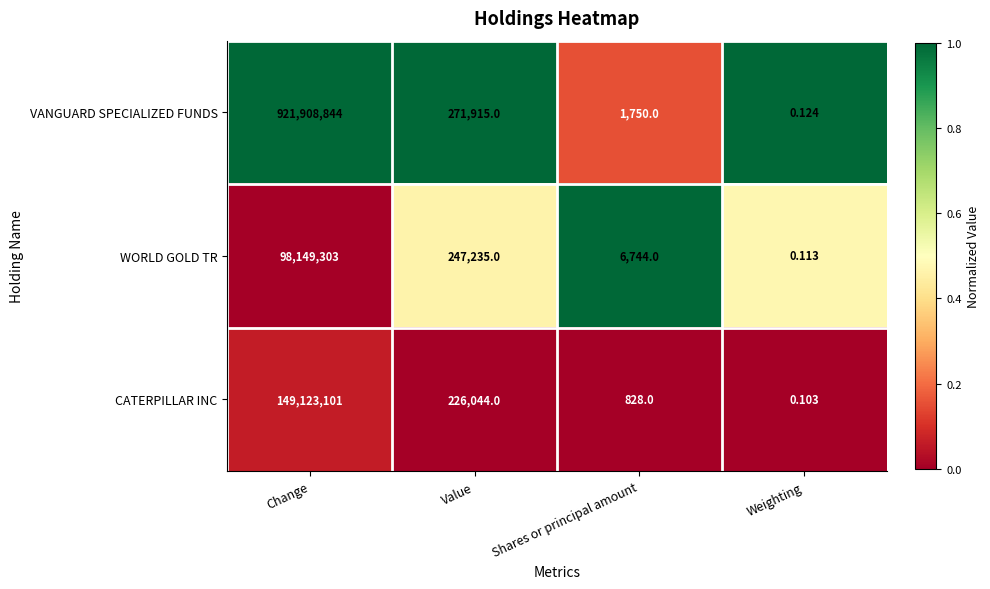

Which series has the largest total across all categories?

VANGUARD SPECIALIZED FUNDS